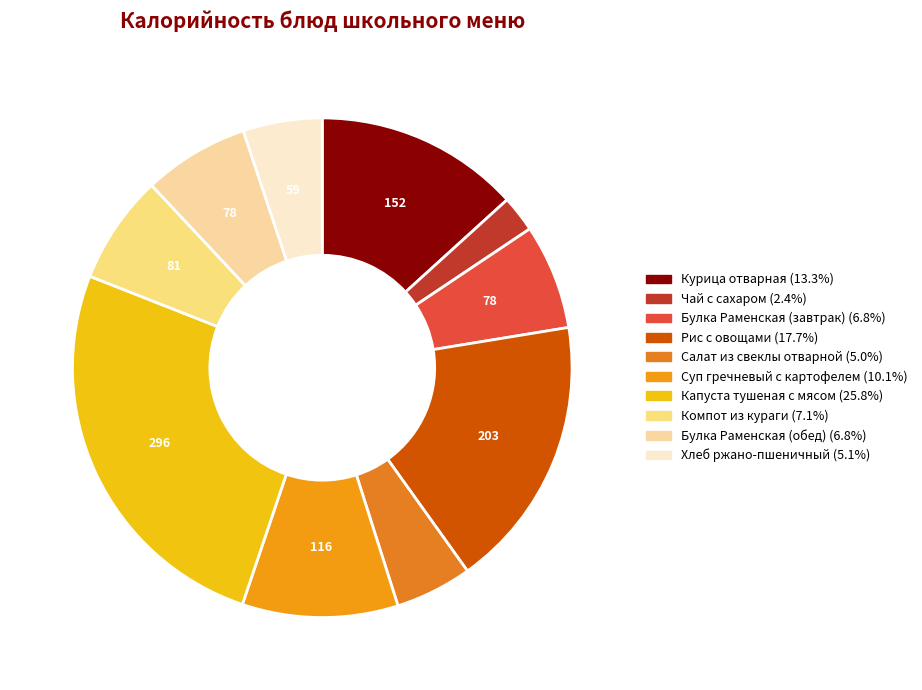

Count the number of slices in the pie.

10